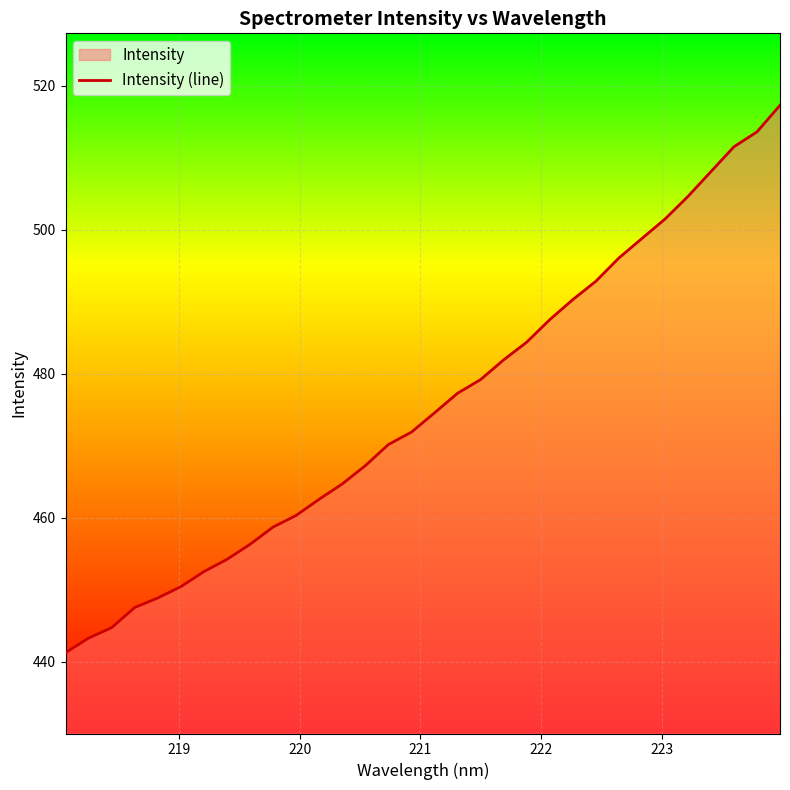

What is the difference between the maximum and minimum values?

76.1